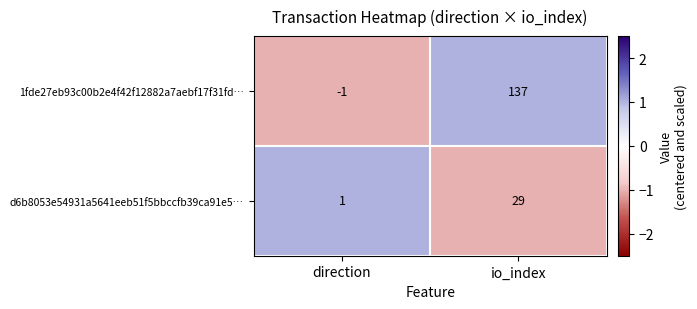

Is it true that d6b8053e54931a5641eeb51f5bbccfb39ca91e5… equals 29 at io_index?

True